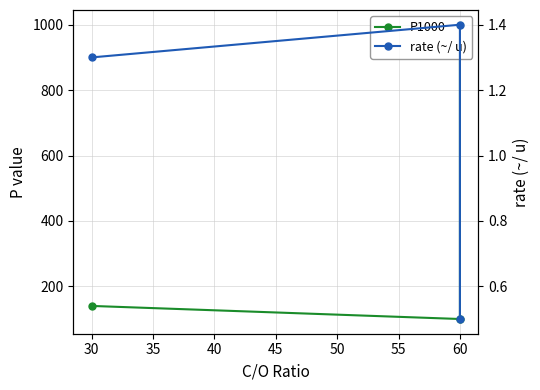

What is the minimum value for P1000?

100.0